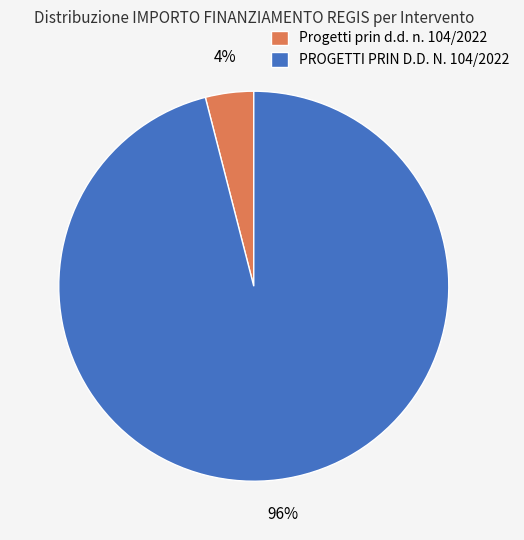

Is there any slice that represents more than half of the pie?

Yes